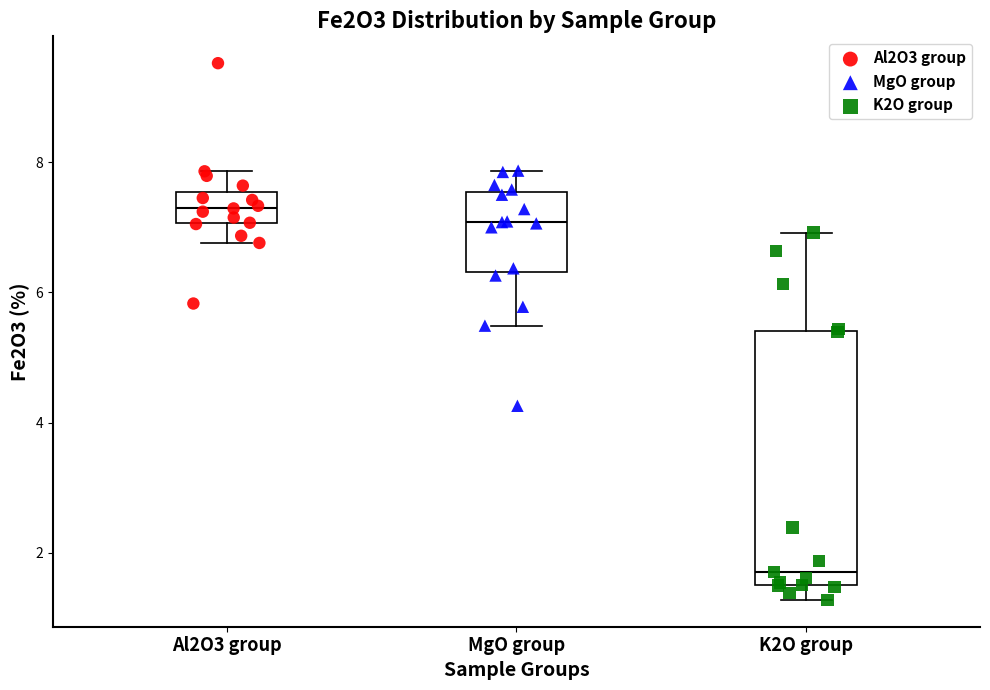

Which box has the highest median line?

Al2O3 group